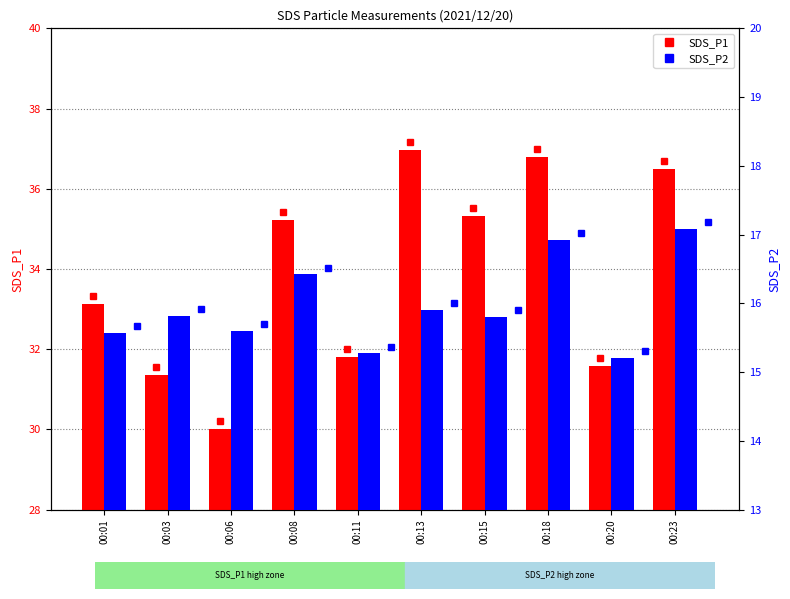

What is the sum of the SDS_P1 values at 00:01 and 00:03?

64.5